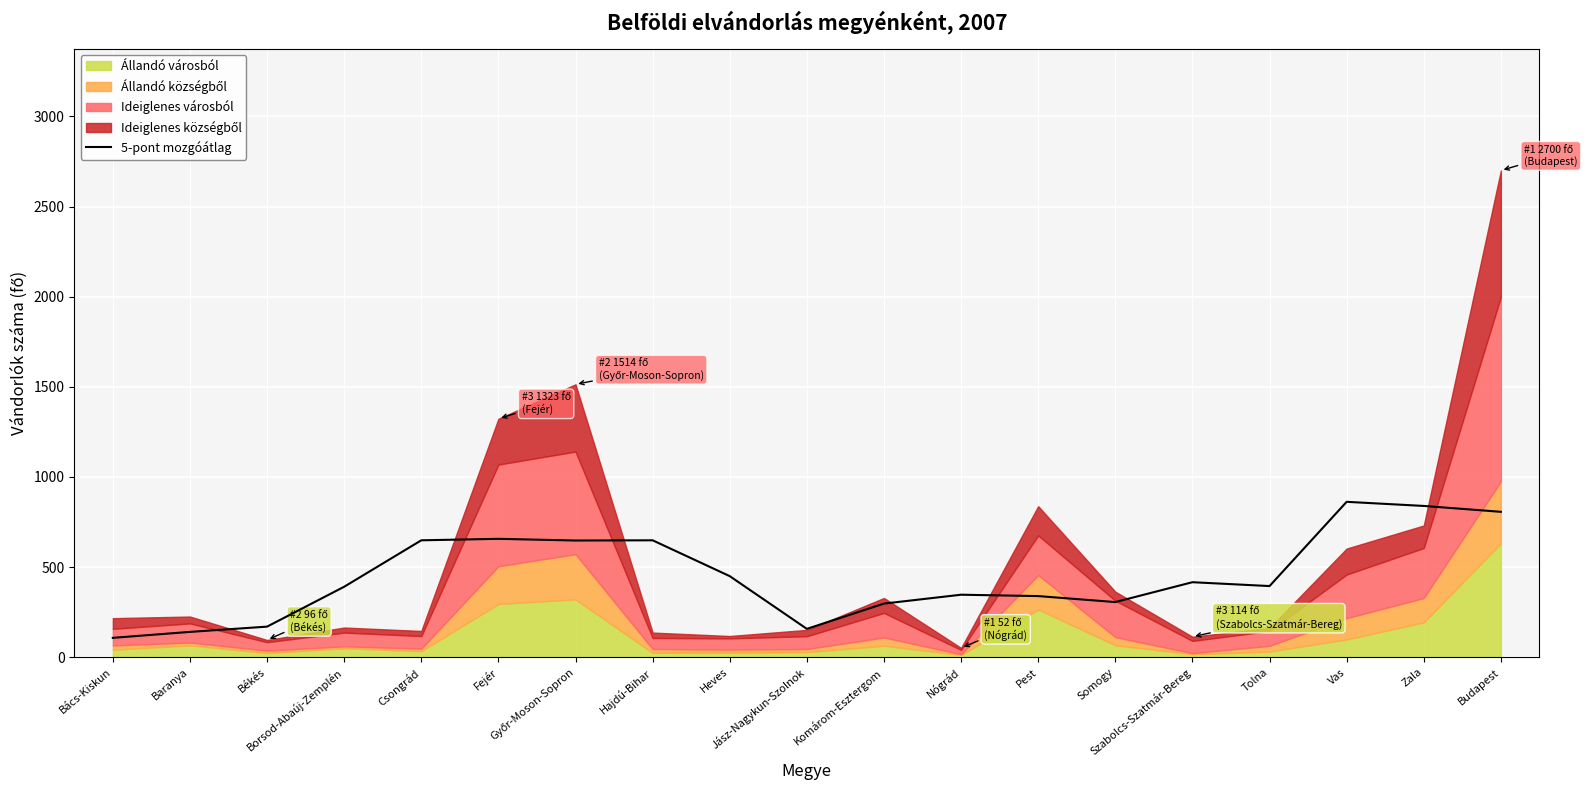

What is the label of the 2nd point from the left?

Baranya